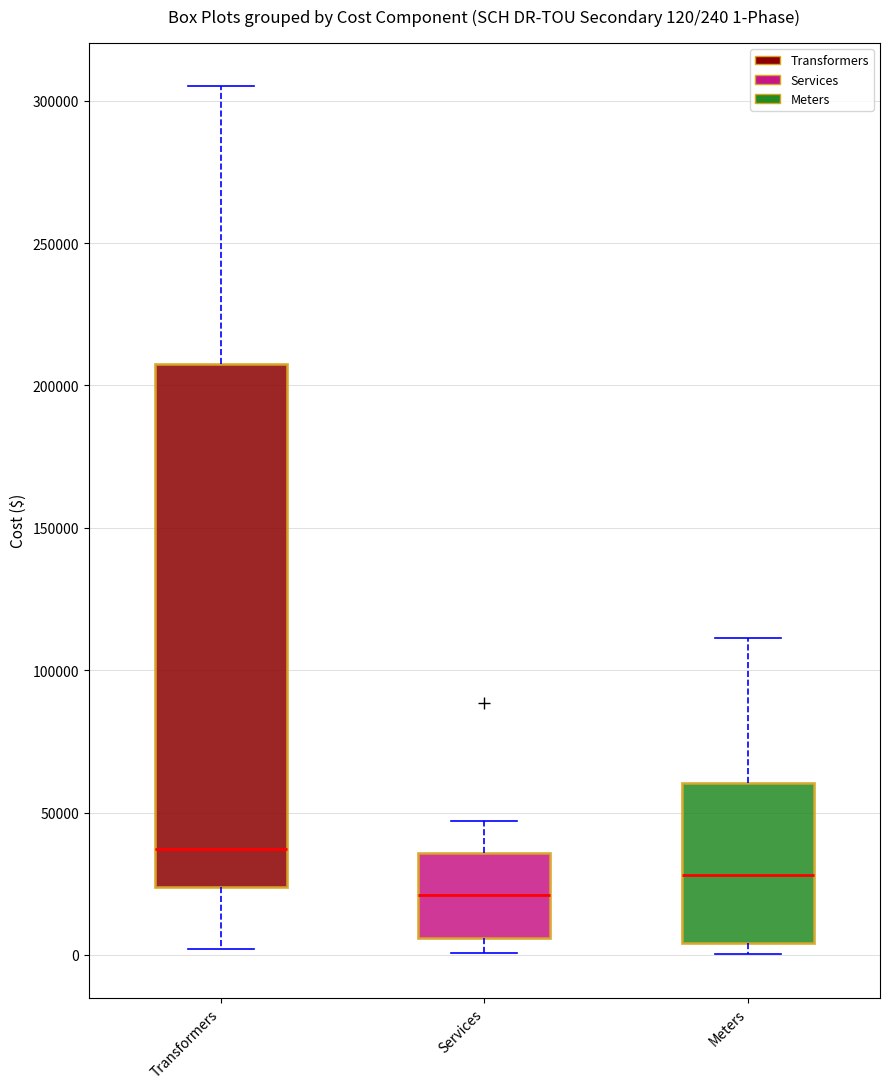

Comparing the boxes themselves (not the whiskers), which one is the tallest?

Transformers